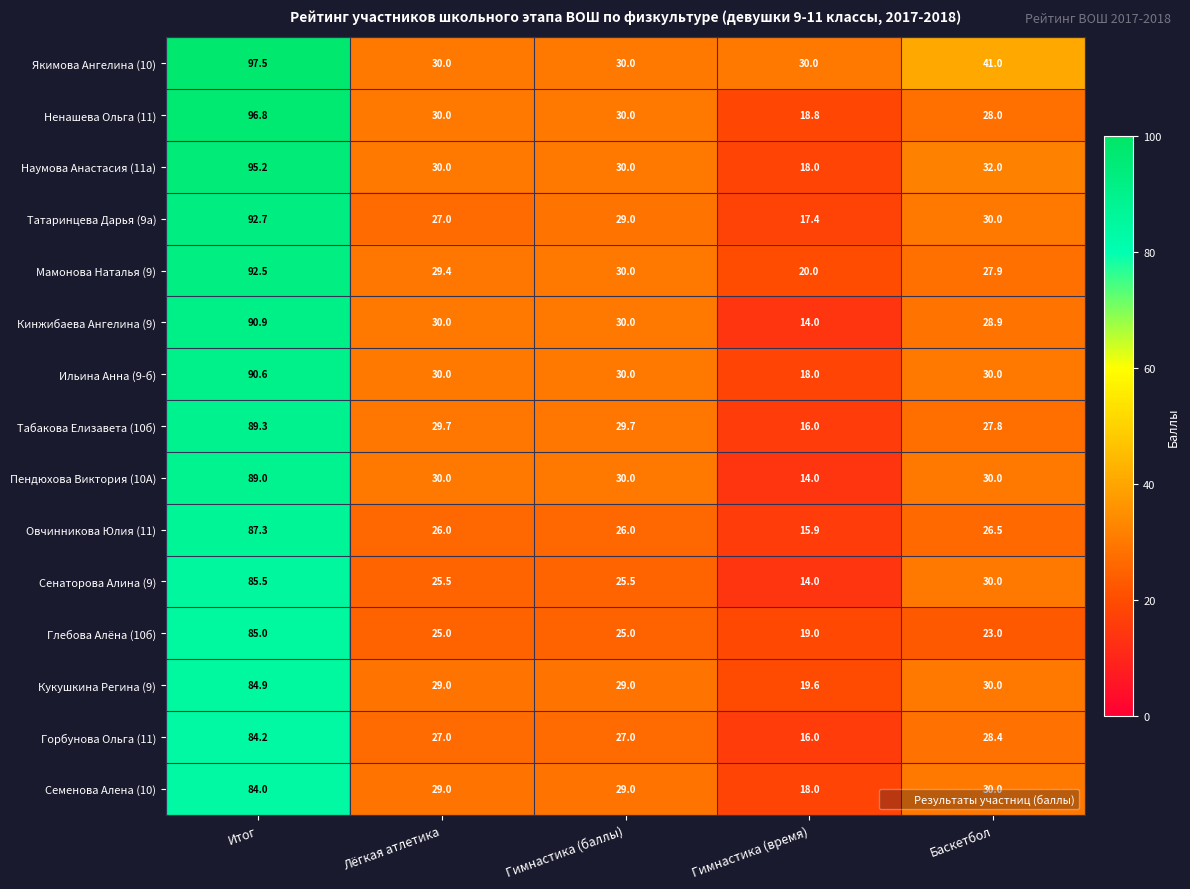

Count the number of data series in this chart.

15